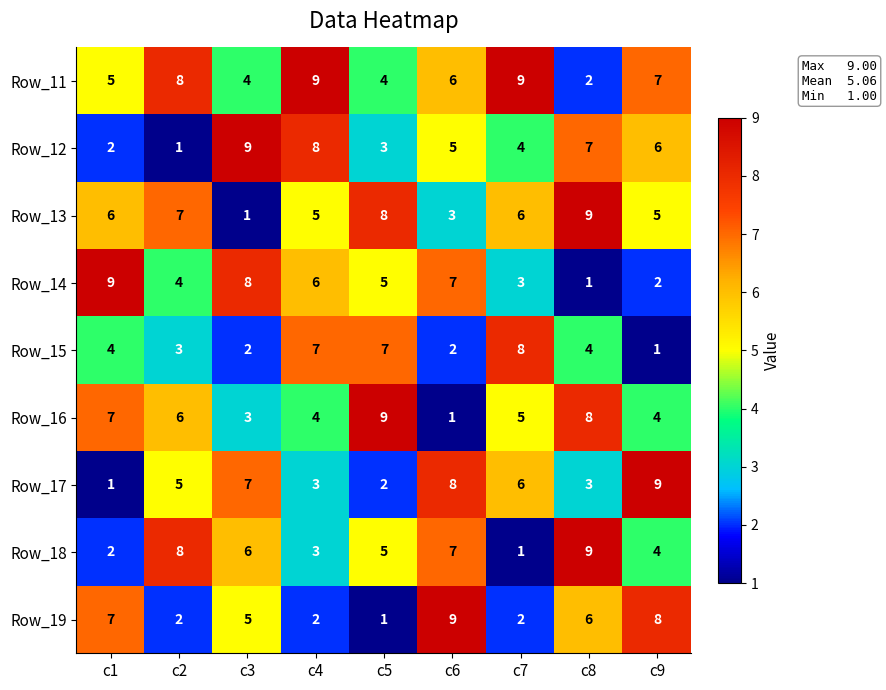

What is the difference between the highest and lowest values at c2?

7